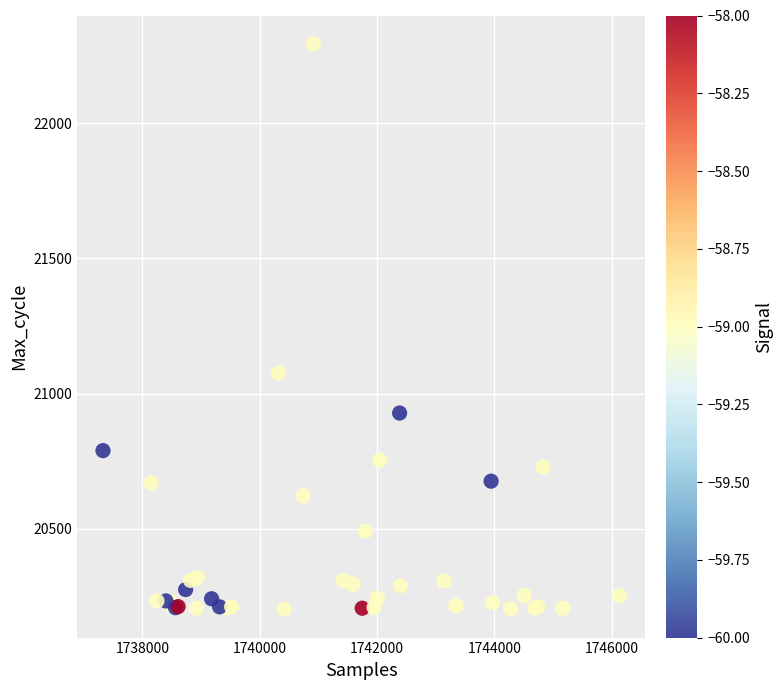

What Y value in the scatter plot is closest to 21248?

21076